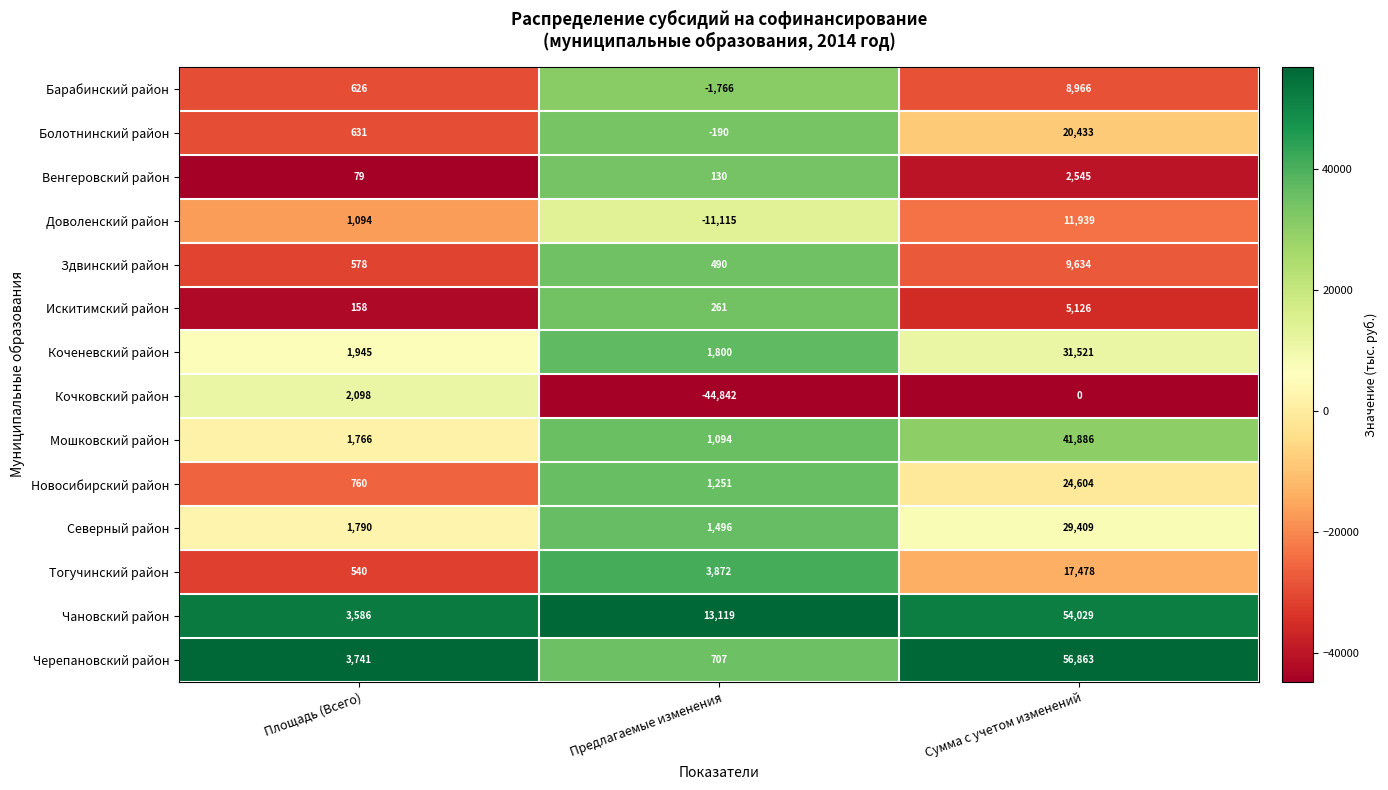

True or false: Северный район has a value of 1496 at Предлагаемые изменения.

True